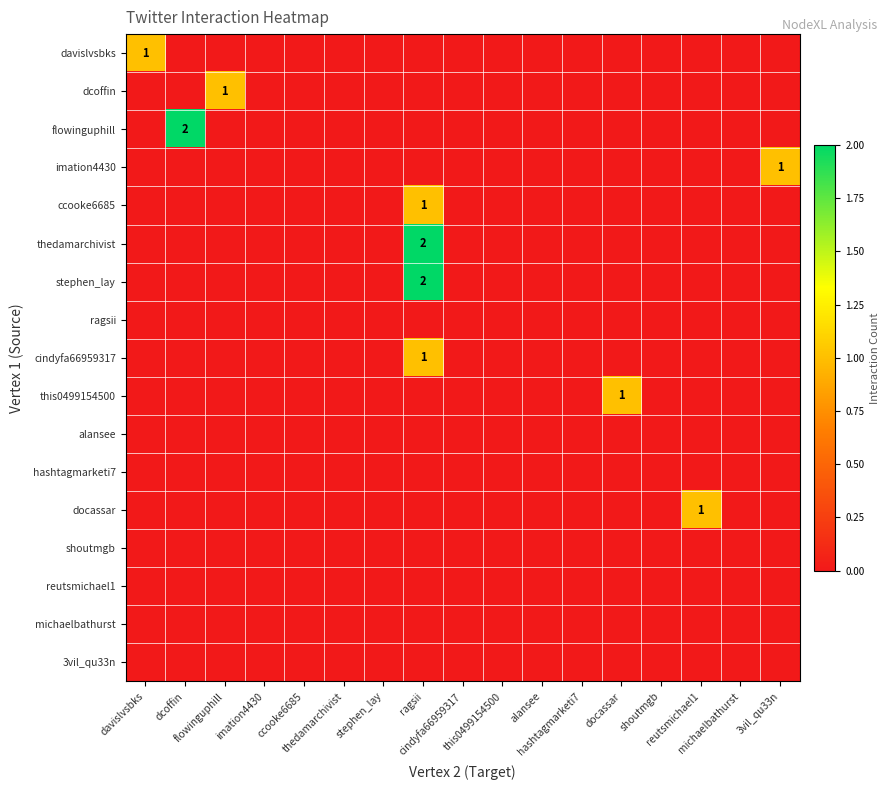

The value of davislvsbks at davislvsbks is 0. True or false?

False